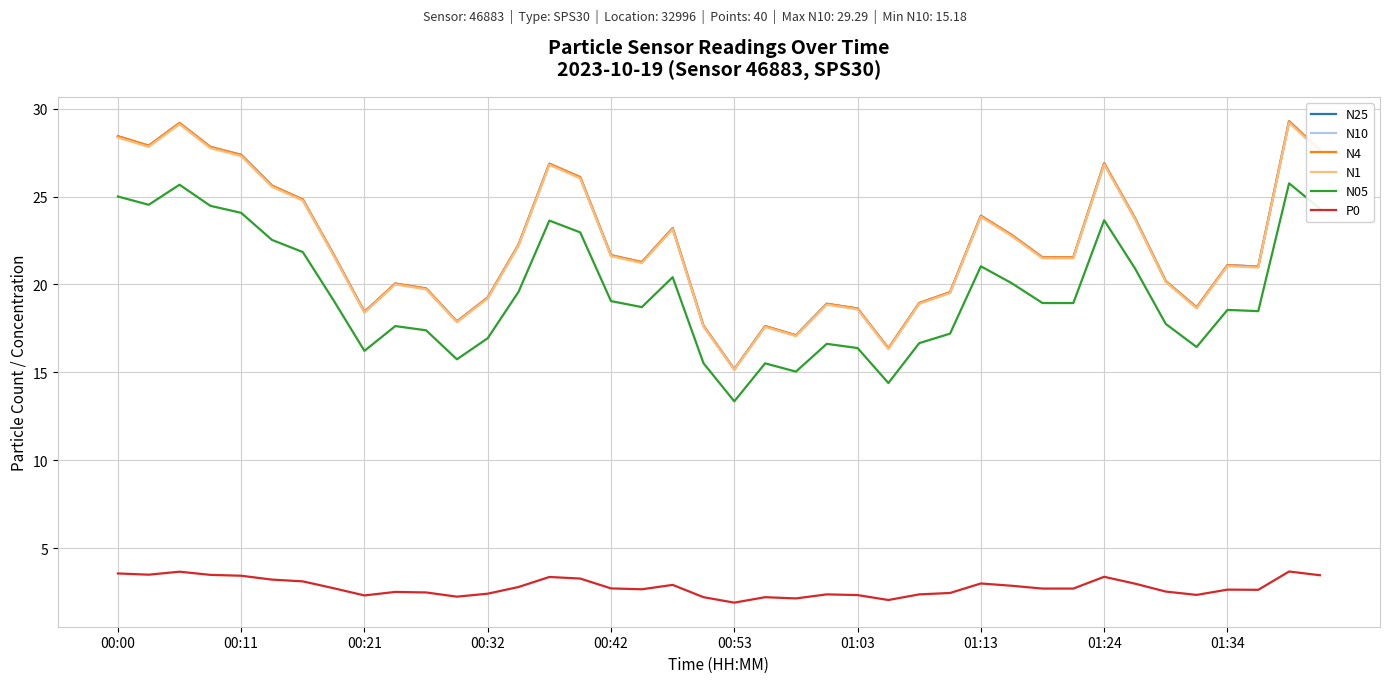

What is the greatest value displayed?

29.3